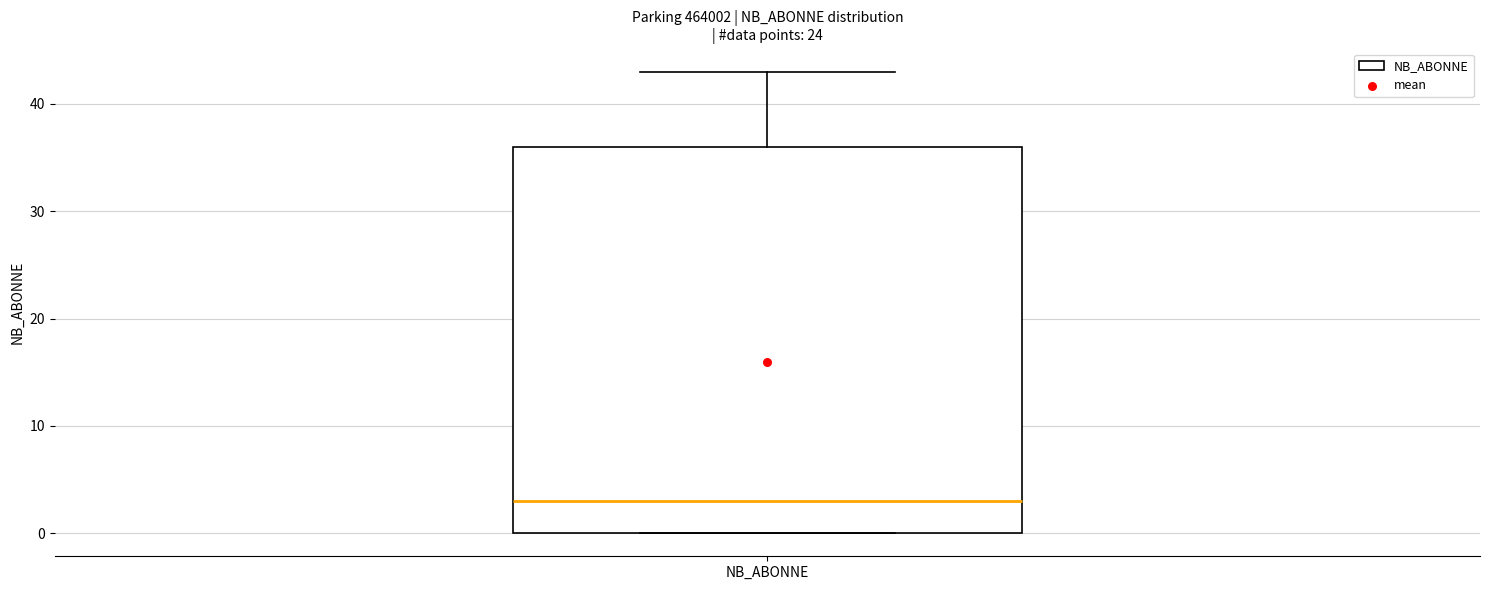

Read this box plot against the y-axis: the position of the median line, the range covered by the box, and the ends of both whiskers. The values are not printed on the chart, so give them approximately, as read against the axis.

median 3, box 0 to 36, whiskers 0 to 43